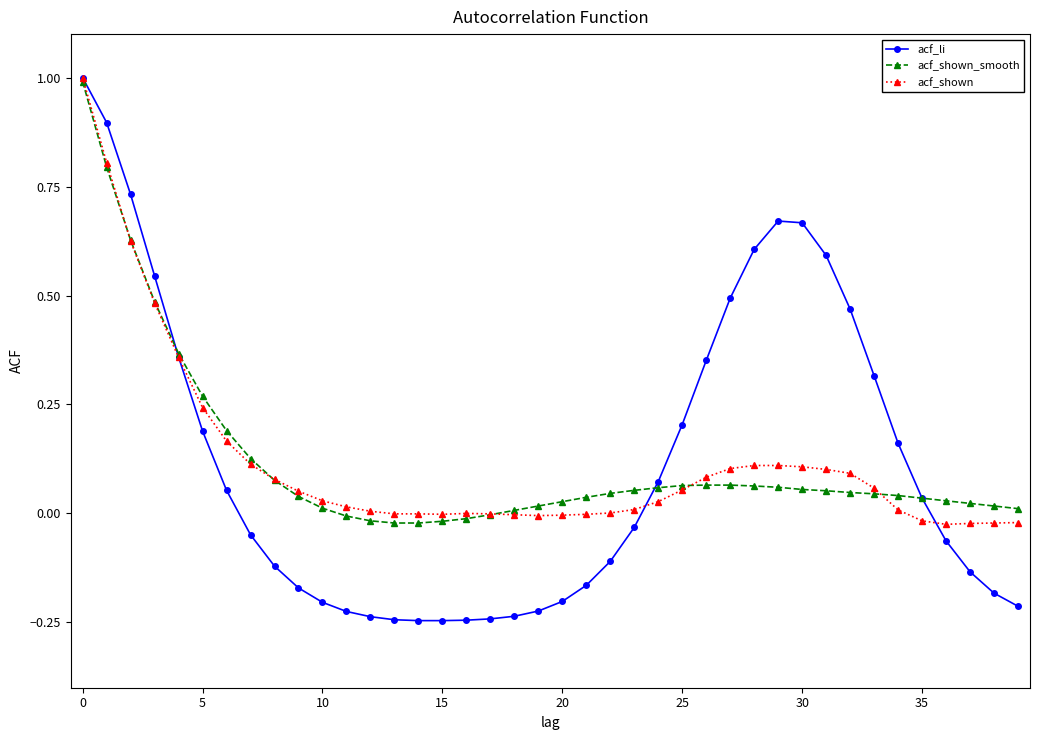

What is the maximum value shown in the chart?

1.0